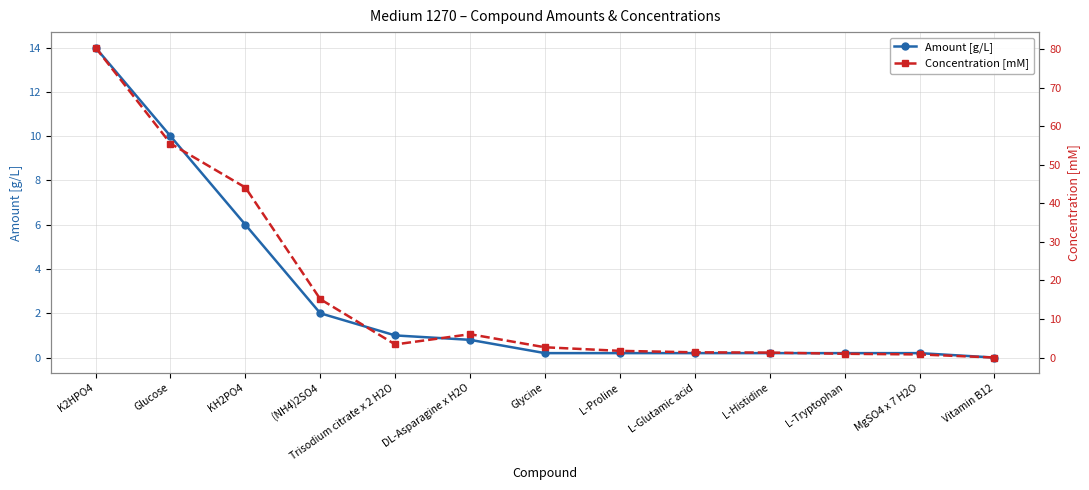

Is it true that Concentration [mM] equals 2.7 at Glycine?

True